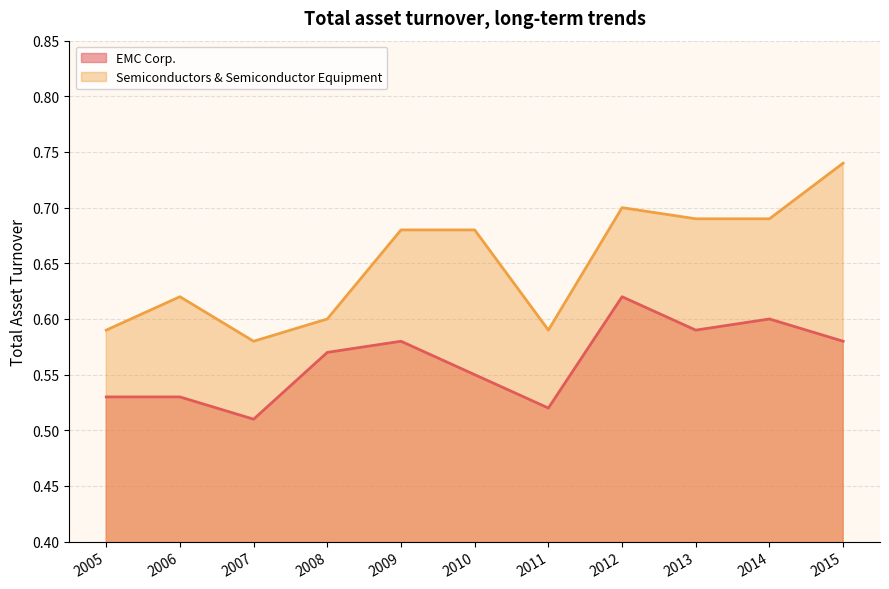

What is the approximate value of EMC Corp. at 2013?

0.6